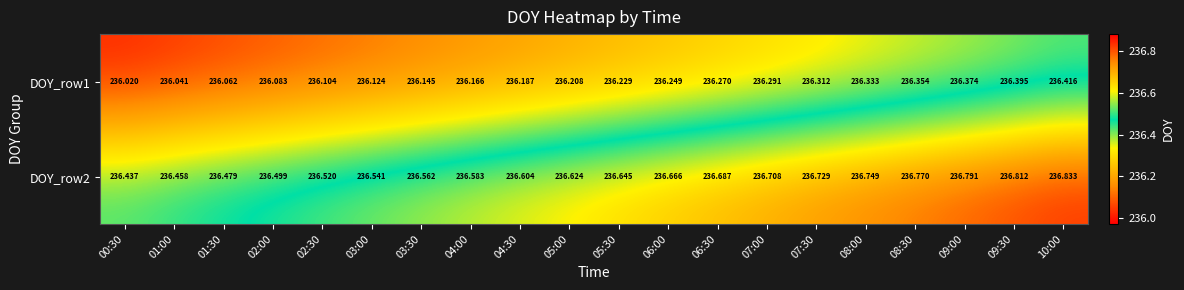

Which label corresponds to the smallest value in the chart?

00:30